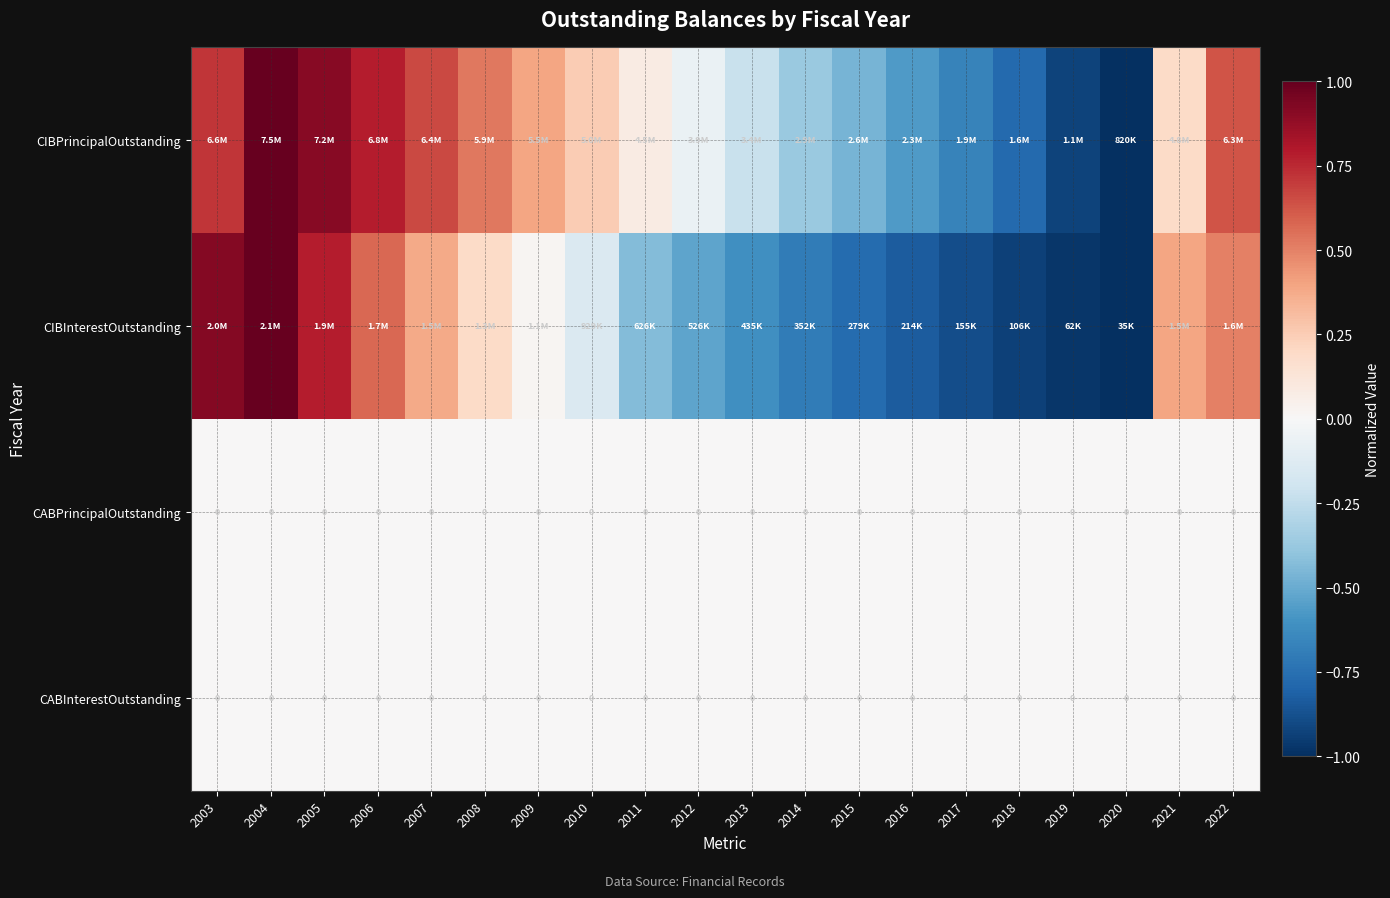

Between 2009 and 2019, which series saw the biggest shift?

CIBPrincipalOutstanding